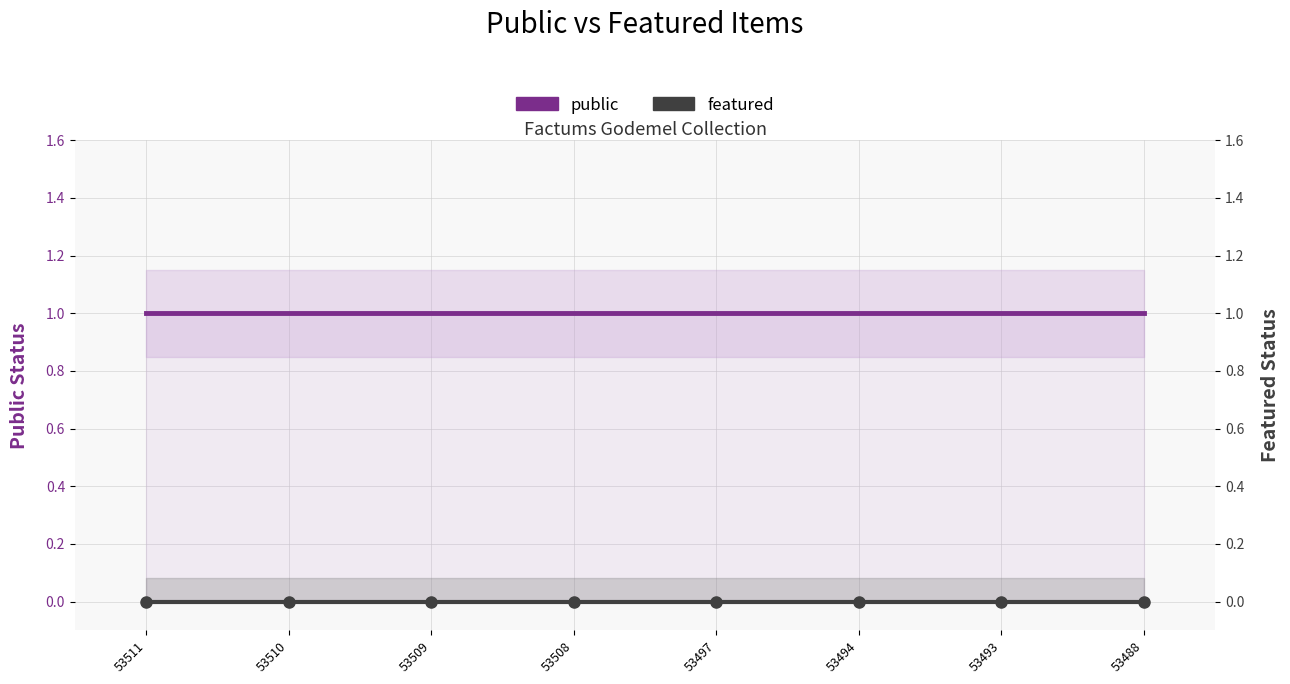

Reading left to right, transcribe all the data shown in this chart.

public: 1	1	1	1	1	1	1	1
featured: 0	0	0	0	0	0	0	0